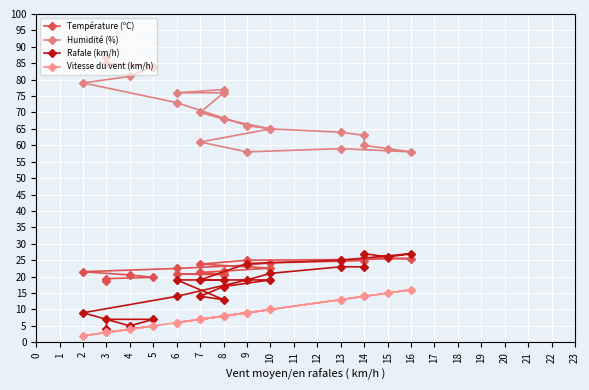

How many lines are shown in the chart?

4